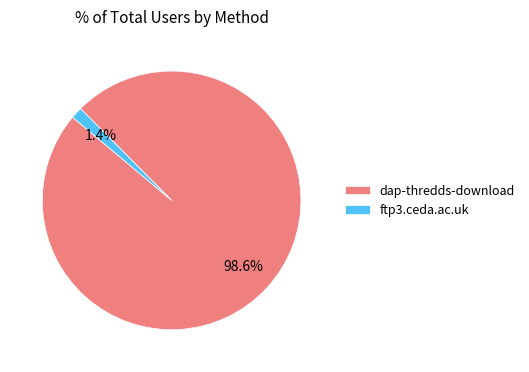

To the nearest percent, what is the combined percentage of dap-thredds-download and ftp3.ceda.ac.uk?

100%